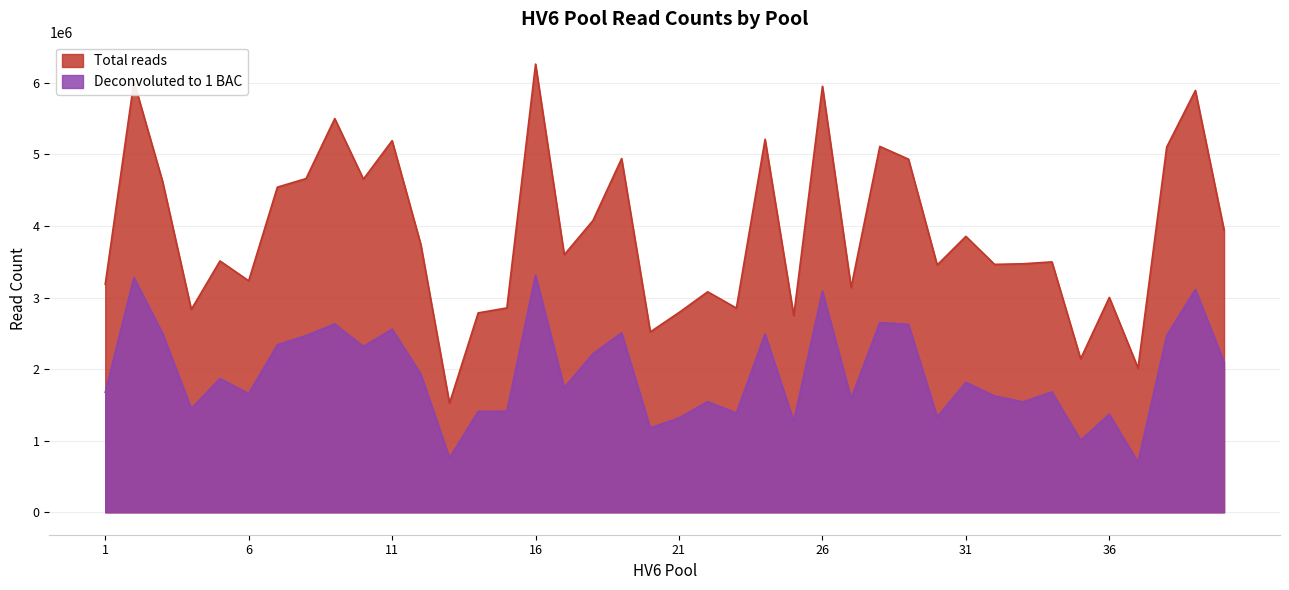

True or false: Total reads has more than 2 points higher than both neighbors.

True